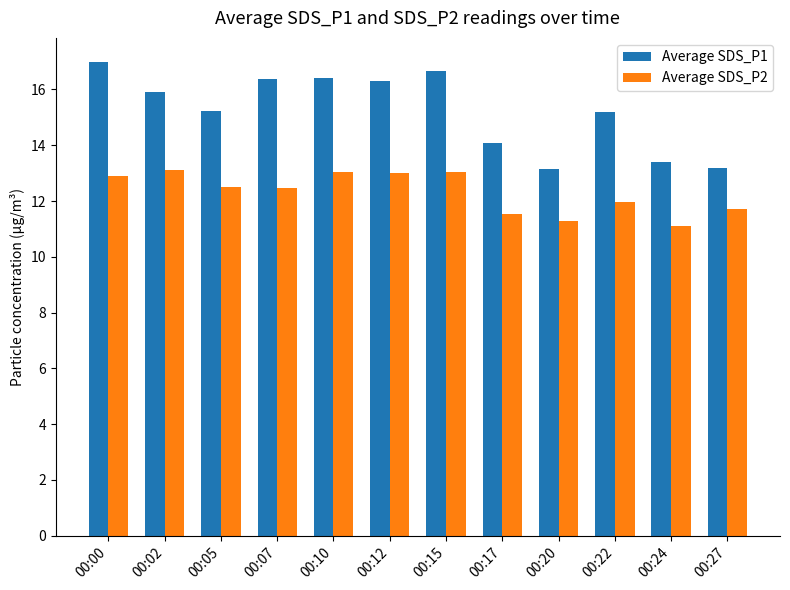

How many bars are there in total?

24